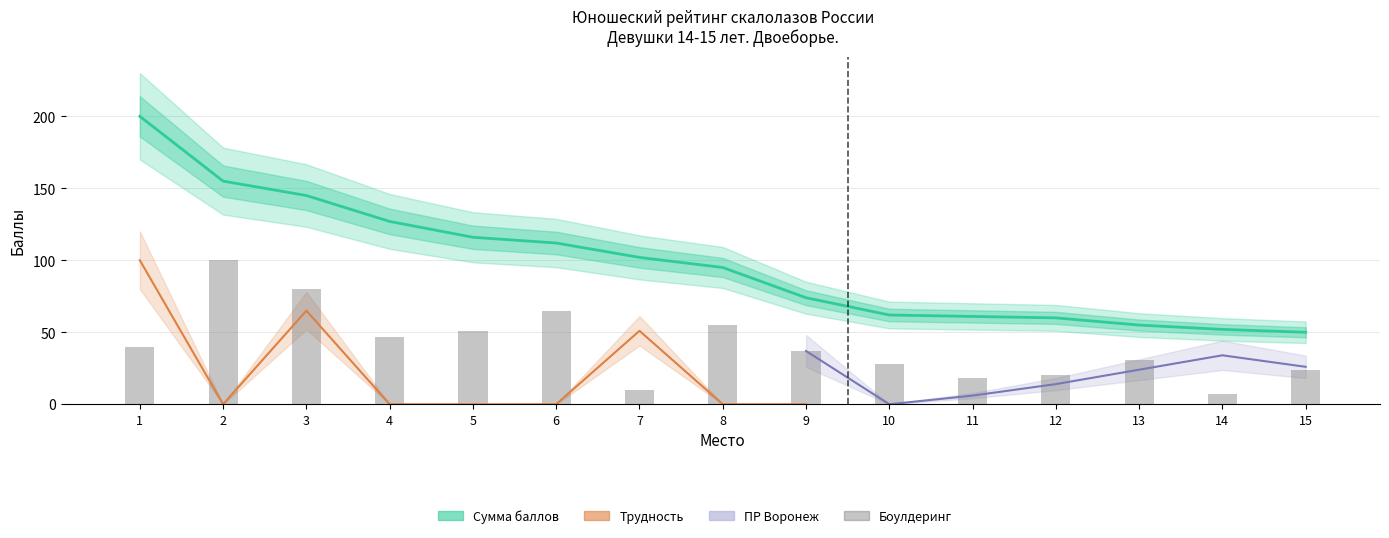

How many values in the Боулдеринг series are below 37?

7